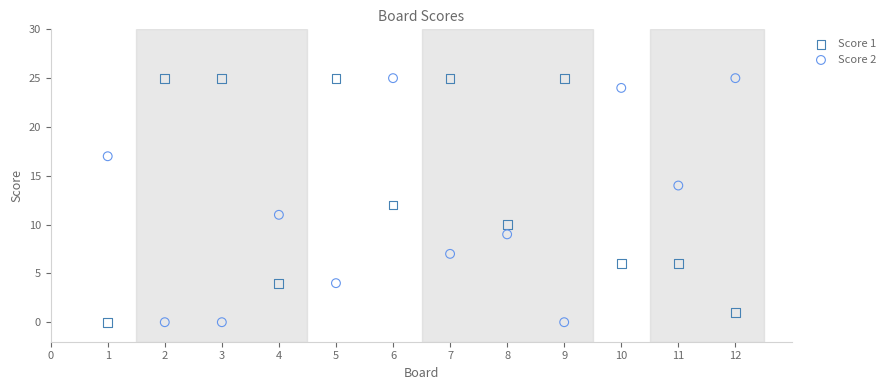

Across all data points, what is the range of Y values (max minus min)?

25